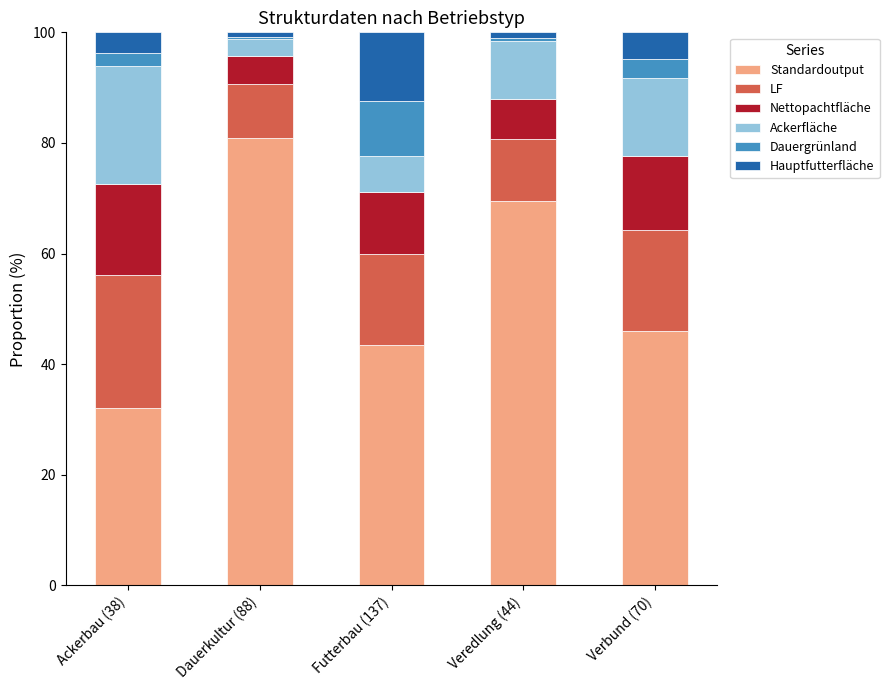

True or false: Standardoutput has a value of 81.0 at Dauerkultur (88).

True